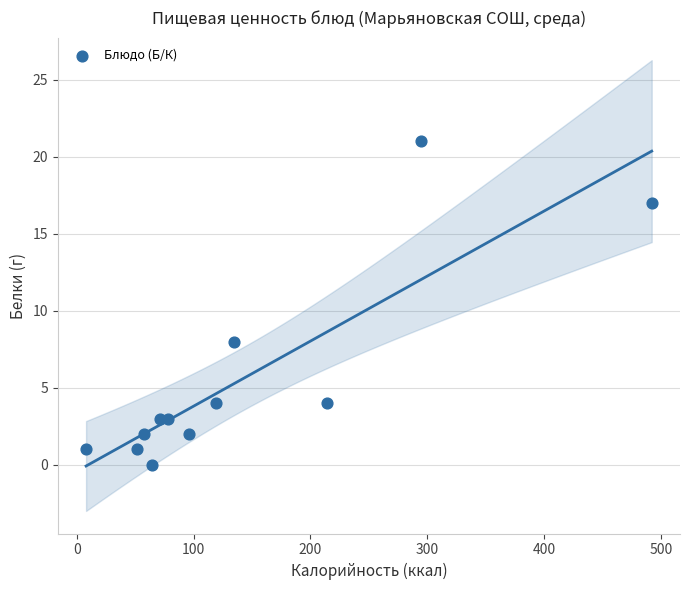

What is the average Y value?

6